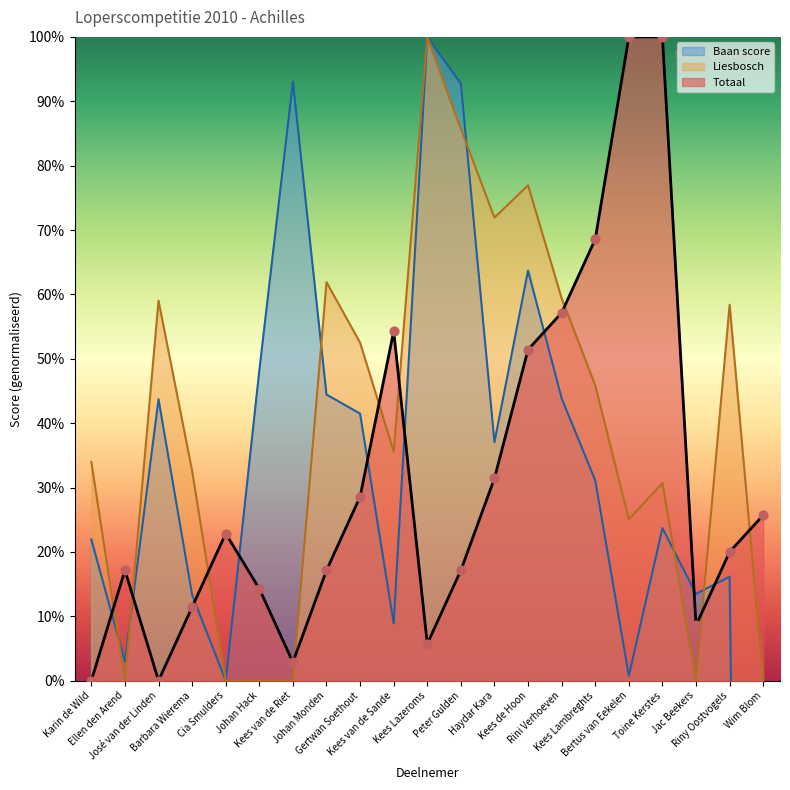

What is the total value across all series at Rini Verhoeven?

101.0